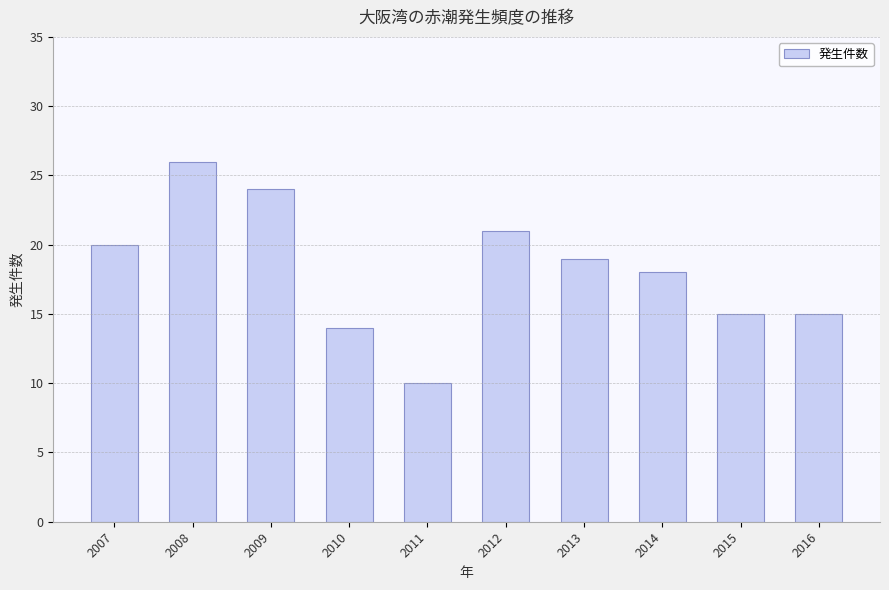

At which label is the value closest to 18?

2014